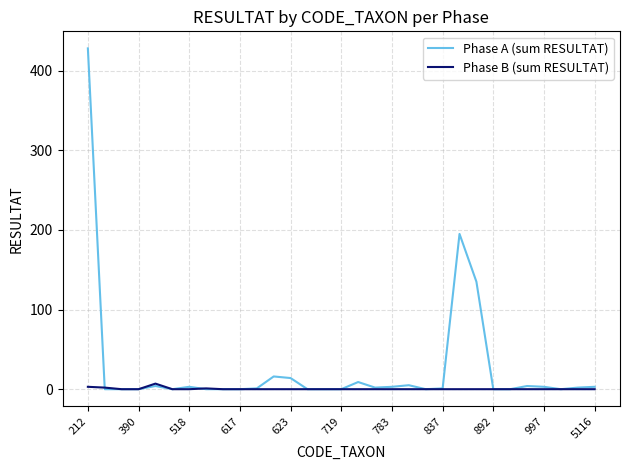

How many distinct data groups are displayed?

2